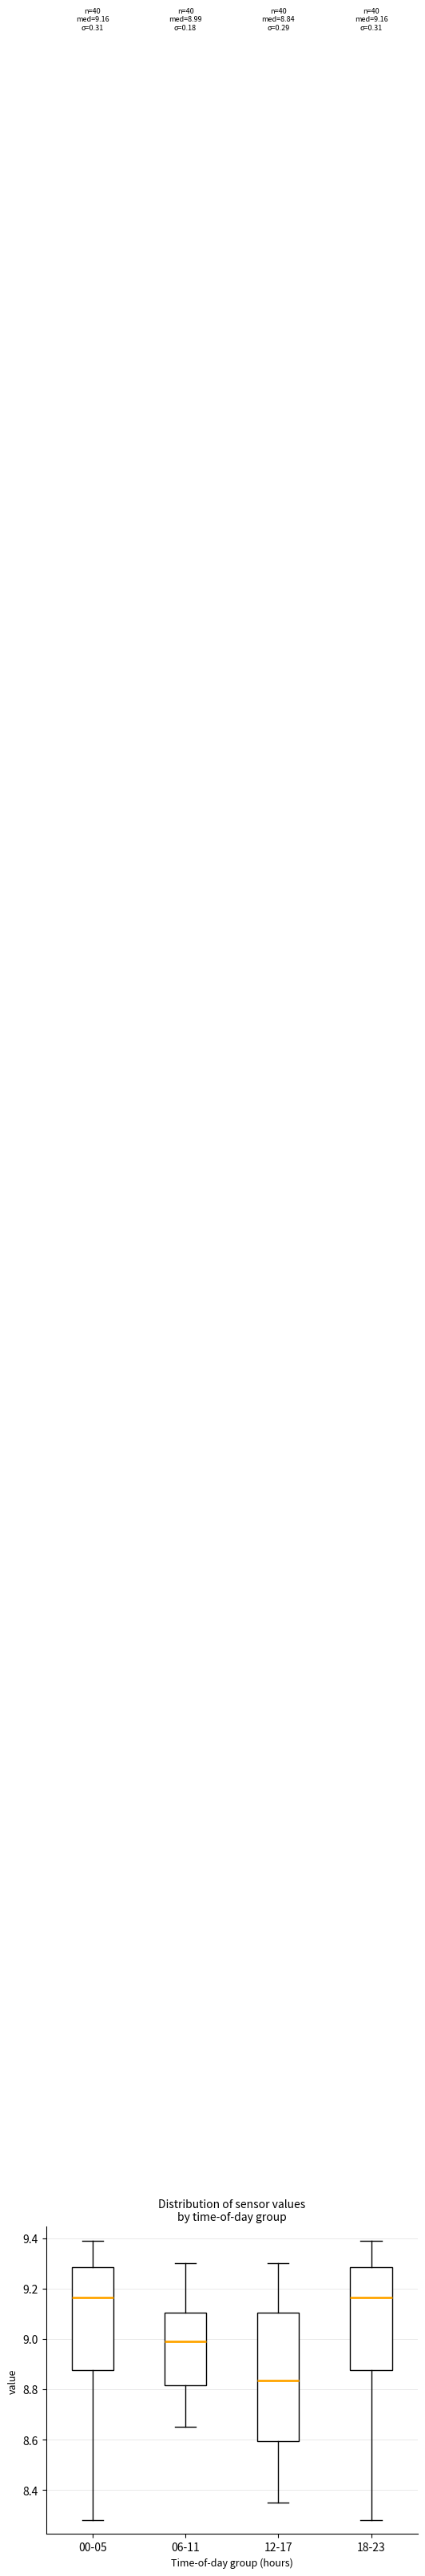

Comparing the boxes themselves (not the whiskers), which one is the tallest?

12-17